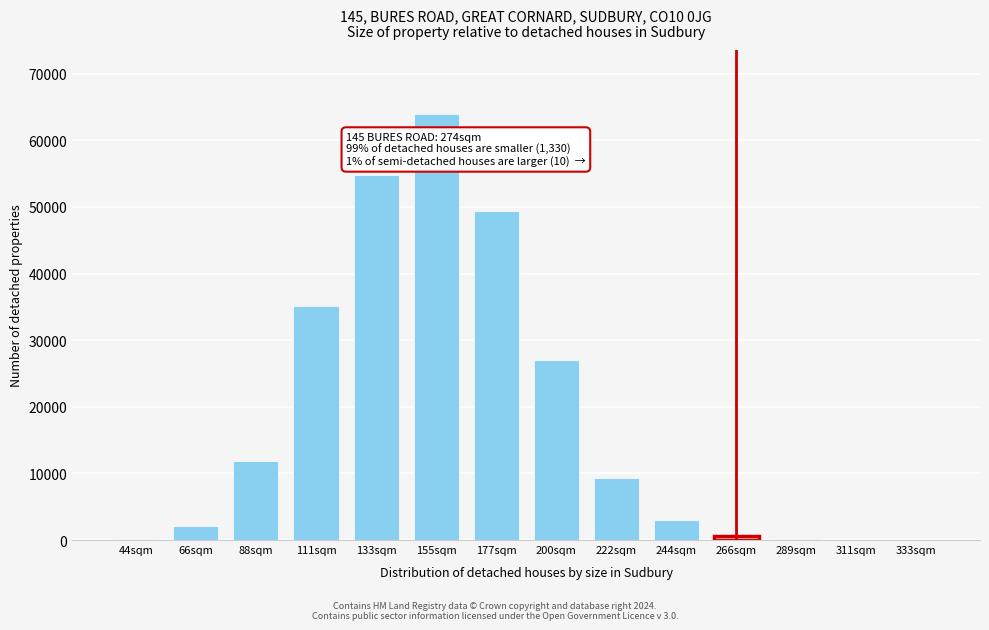

Where is the data nearest to the value 31978?

111sqm